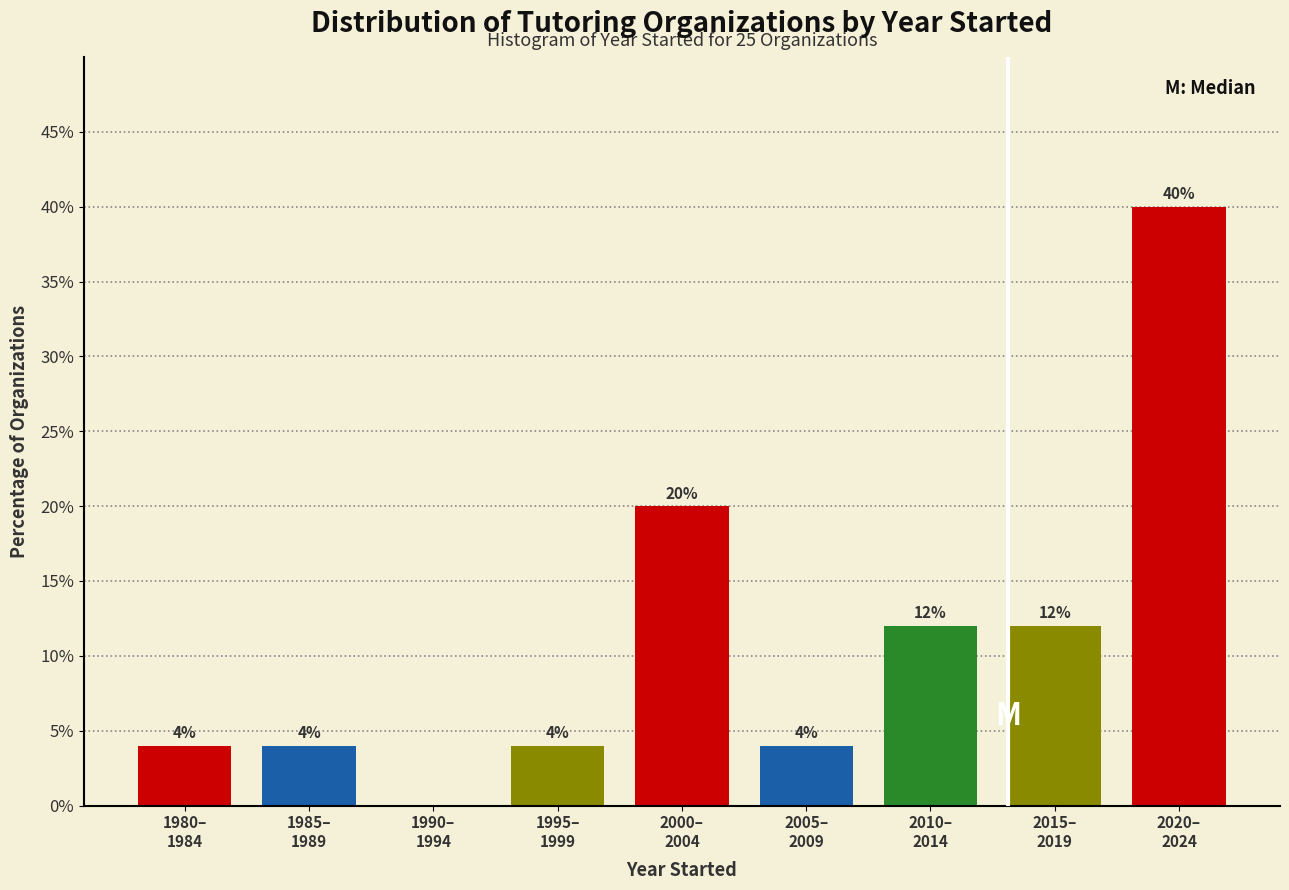

How many values are between 4 and 12?

6